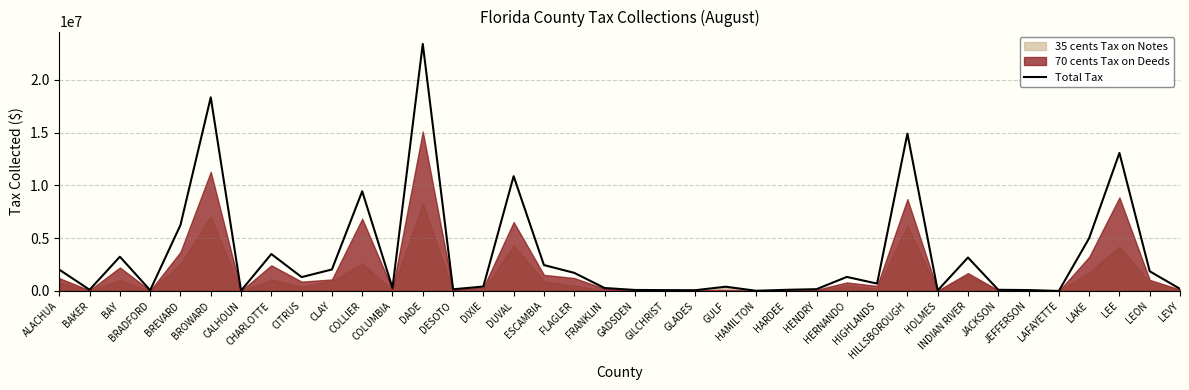

Between FRANKLIN and DUVAL, which is larger?

DUVAL